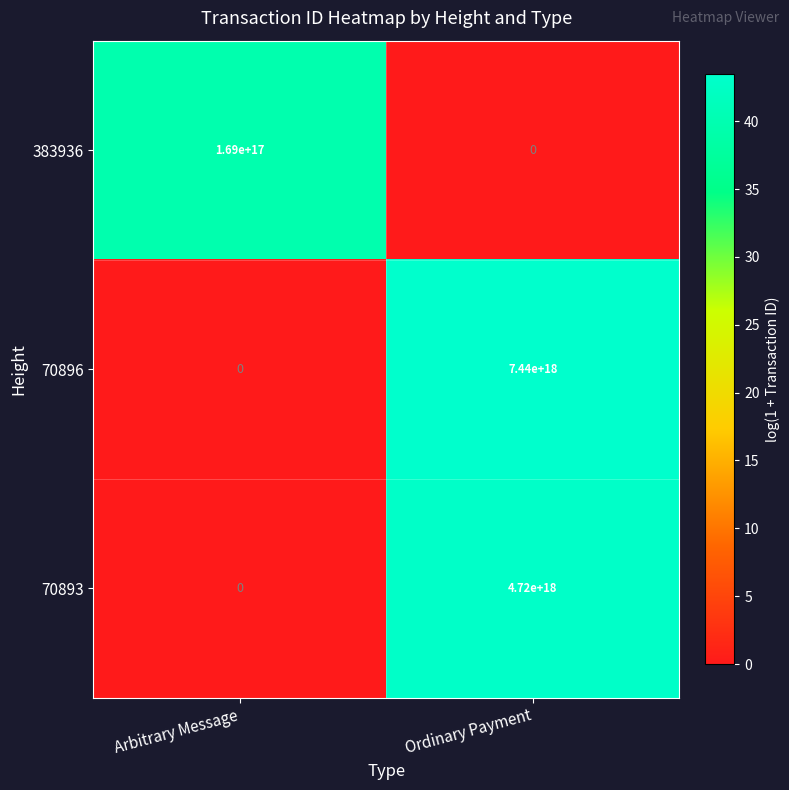

At which label is 70893 closest to 2360000000000000000?

Arbitrary Message